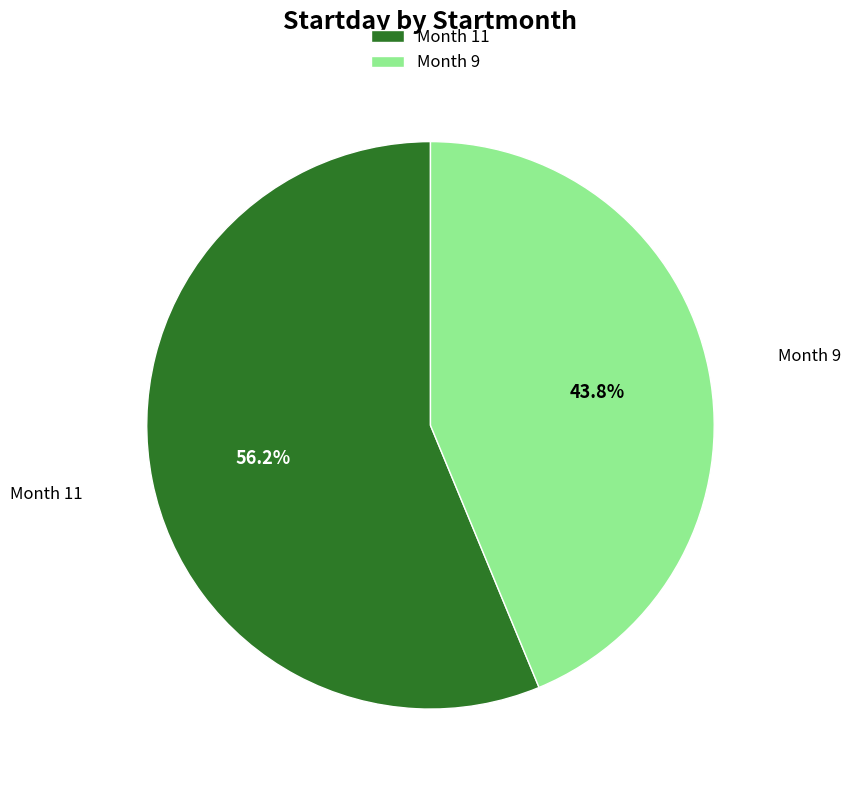

Combined, do Month 9 and Month 11 account for over 50%?

Yes